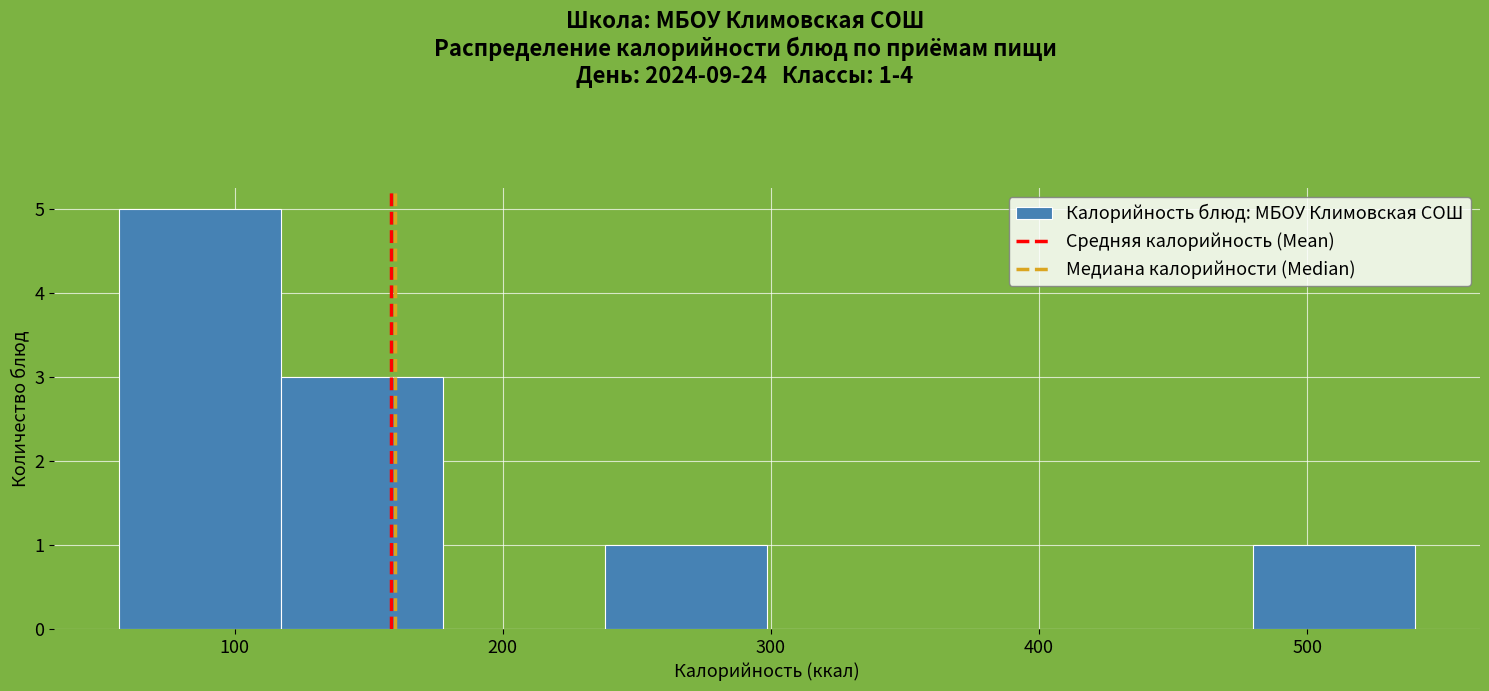

Over which range of the x-axis is the bar tallest?

60 to 120